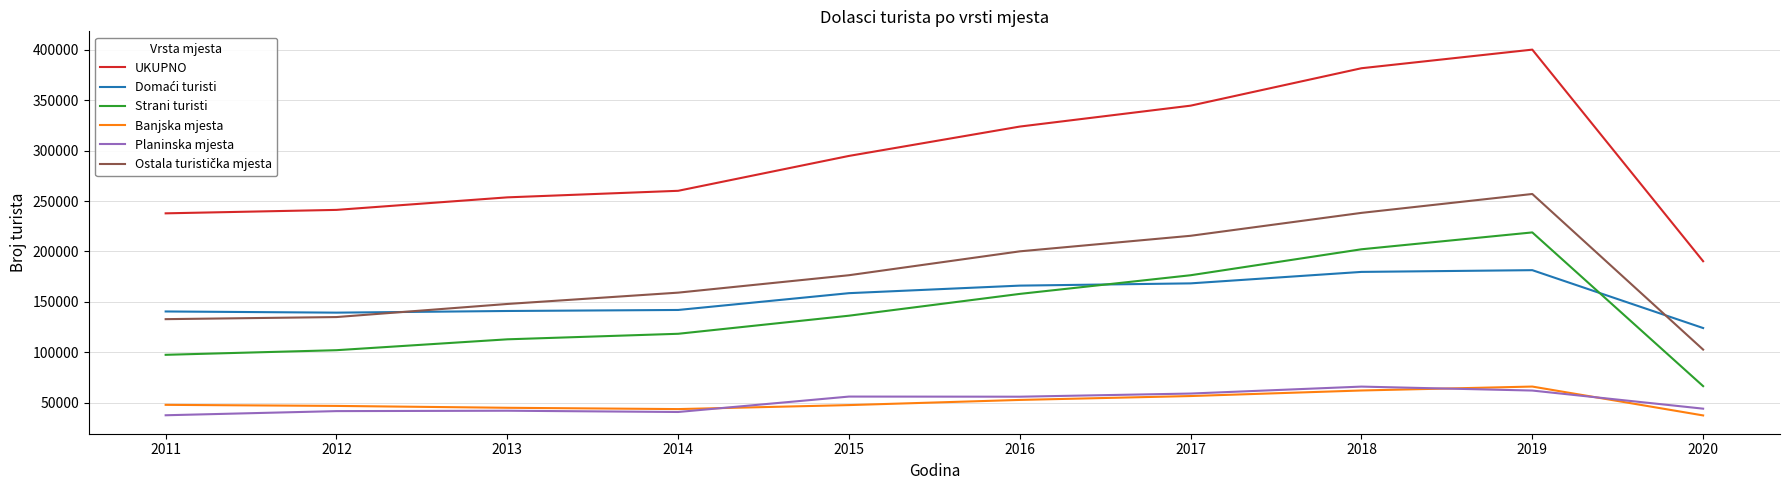

Between 2014 and 2015, which series saw the biggest shift?

UKUPNO